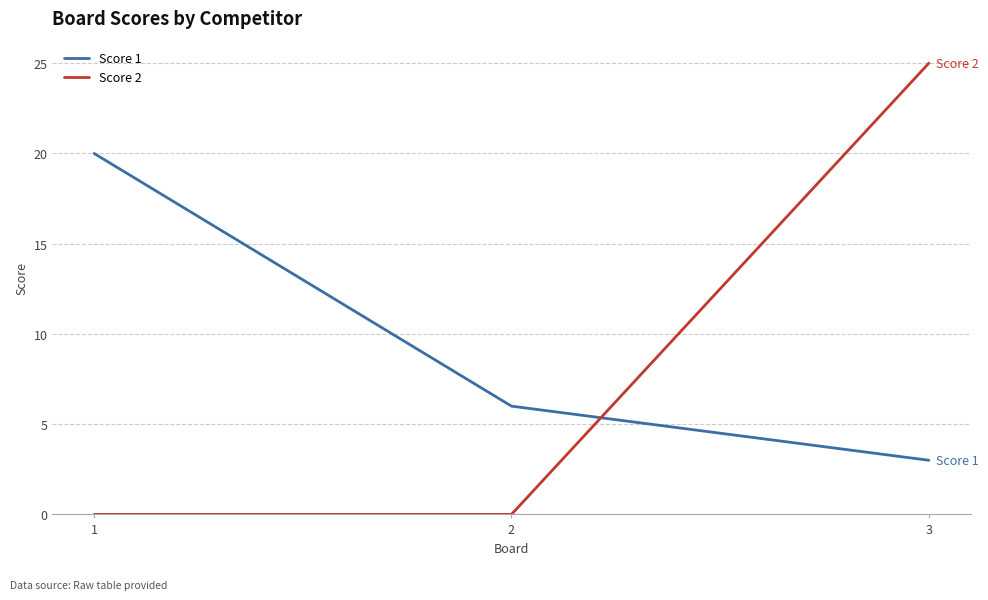

What is the total value across all series at 1?

20